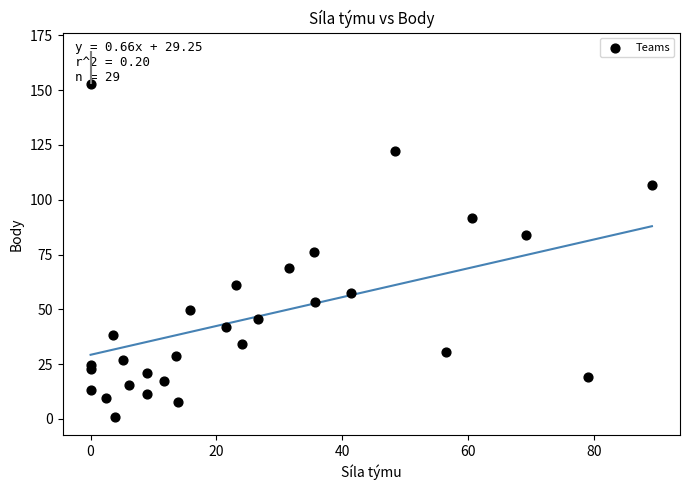

What is the range of Y values (max minus min)?

151.6